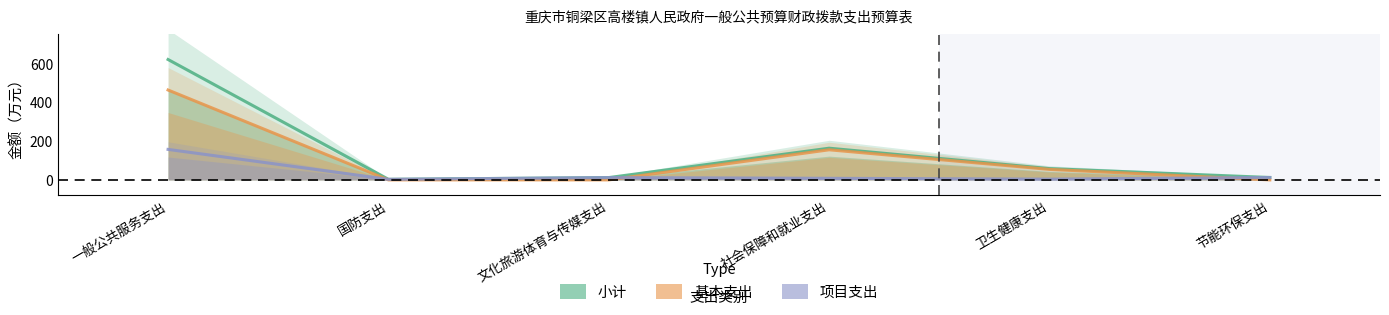

Rank the series at 卫生健康支出 from highest to lowest value.

小计, 基本支出, 项目支出